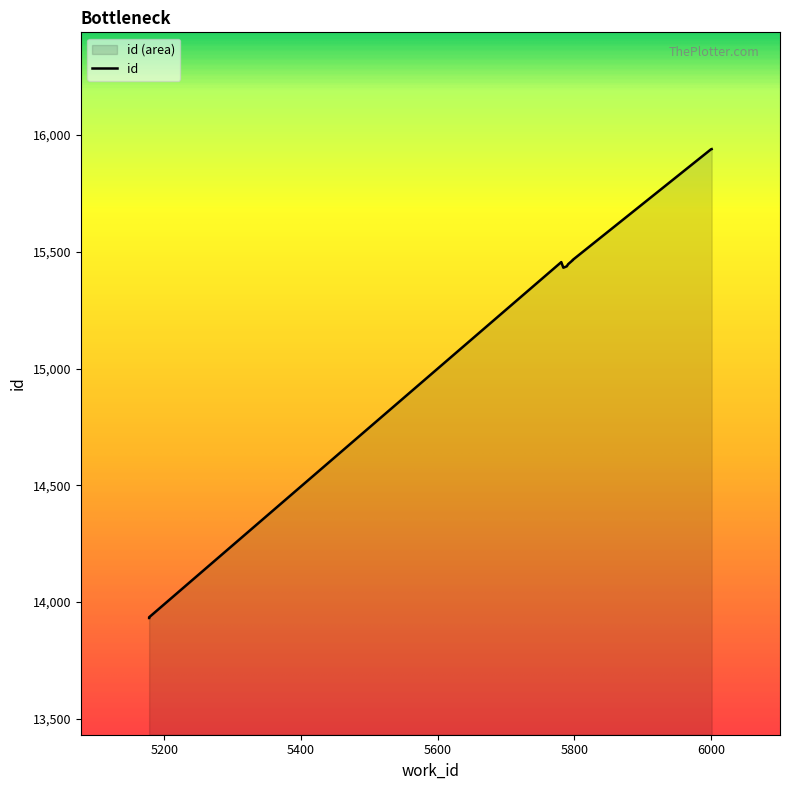

True or false: there are more than 1 points higher than both neighbors.

False